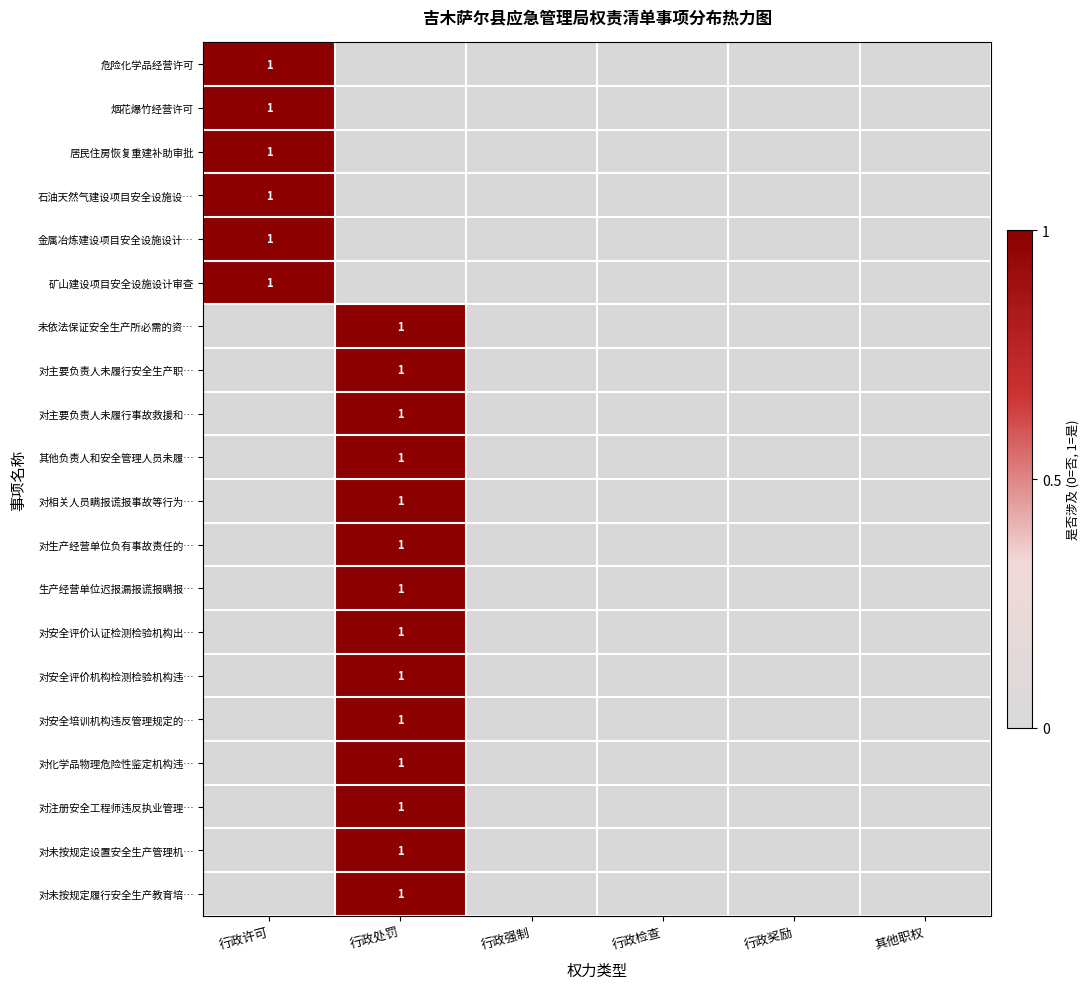

Is it true that 对未按规定履行安全生产教育培… equals 1 at 行政处罚?

True